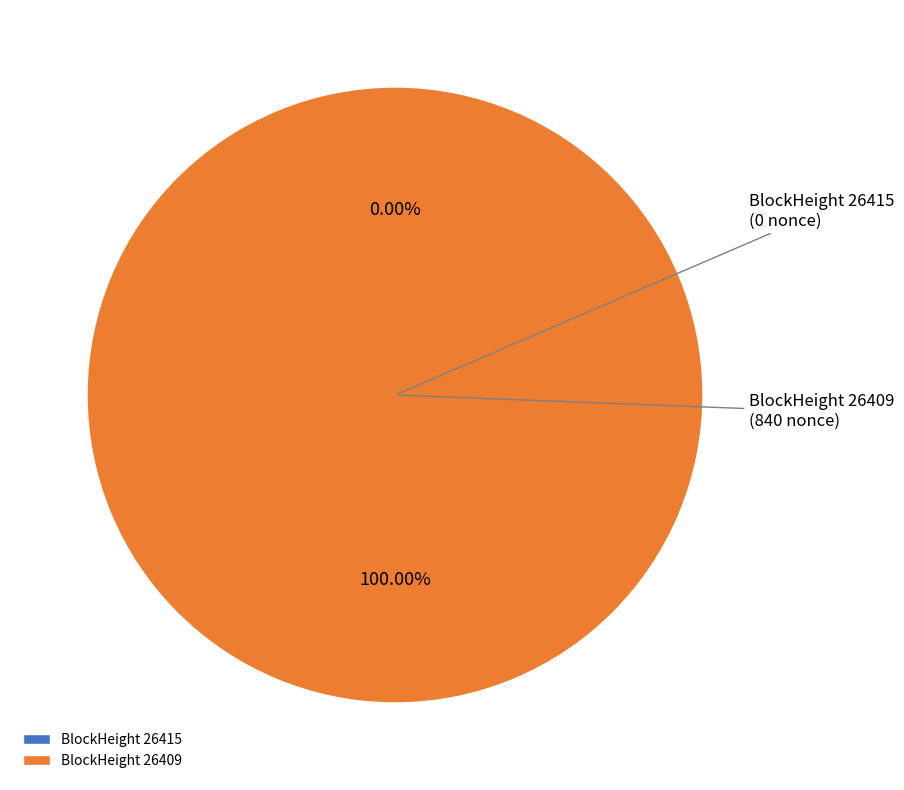

To the nearest percent, what portion does 26409 represent?

100%